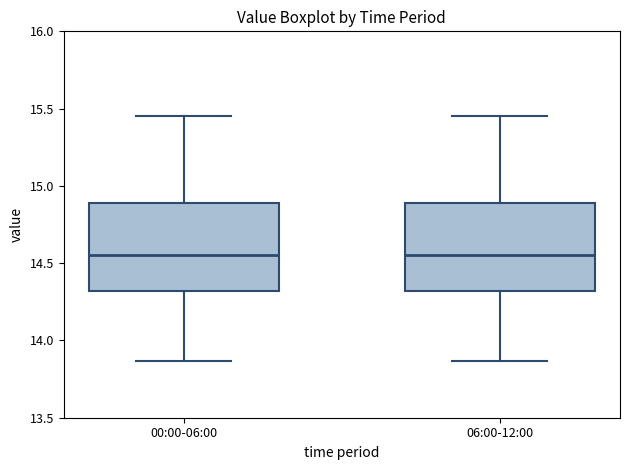

Where does the median line of the box for 00:00-06:00 sit on the y-axis? The values are not printed on the chart, so give them approximately, as read against the axis.

14.55